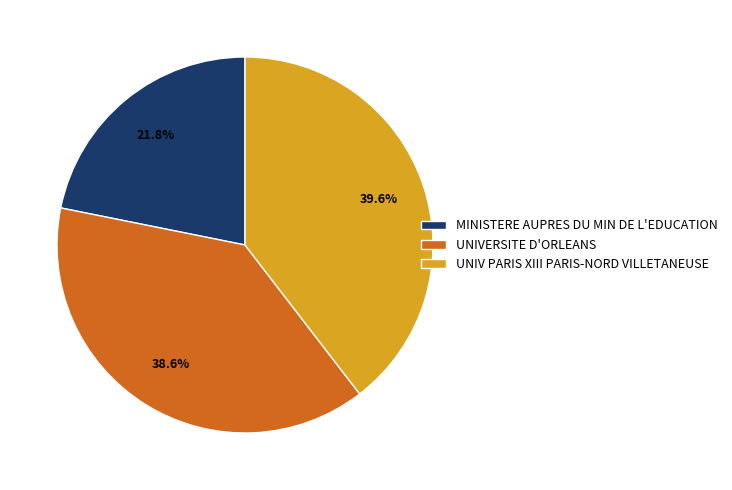

Combined, do UNIV PARIS XIII PARIS-NORD VILLETANEUSE and UNIVERSITE D'ORLEANS account for over 50%?

Yes